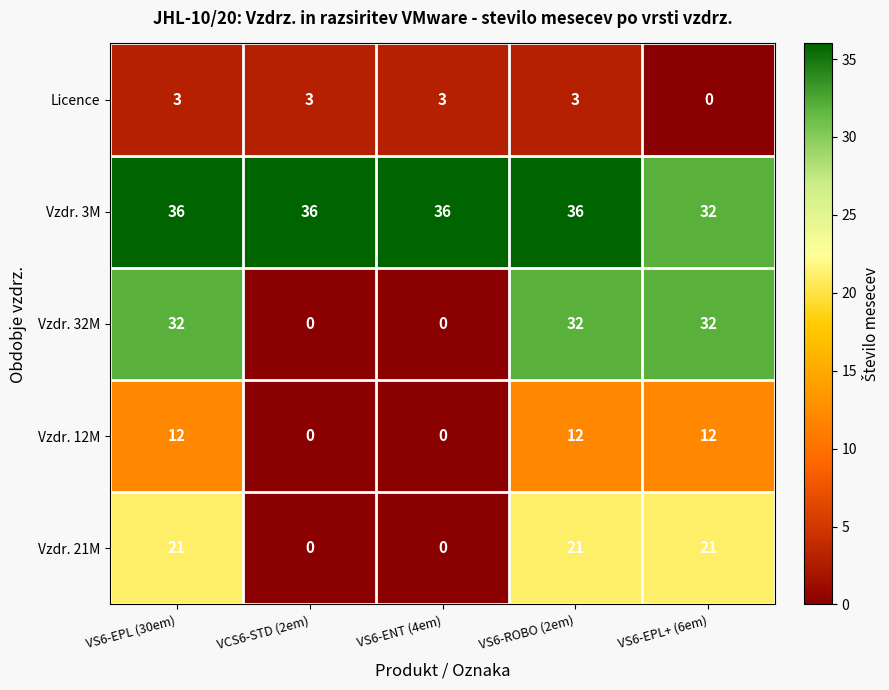

What is the spread (max minus min) of values at VS6-ROBO (2em)?

33